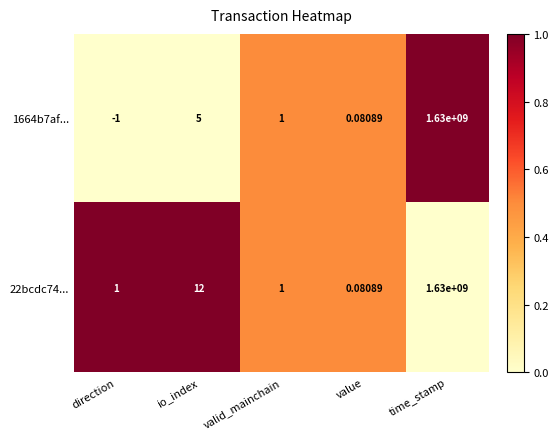

Where is 1664b7af... nearest to the value 814999999?

io_index